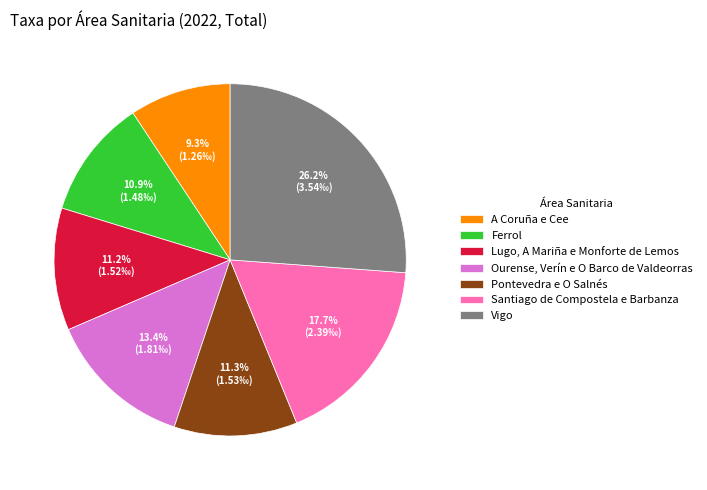

The A Coruña e Cee slice represents 9% of the pie. True or false?

True